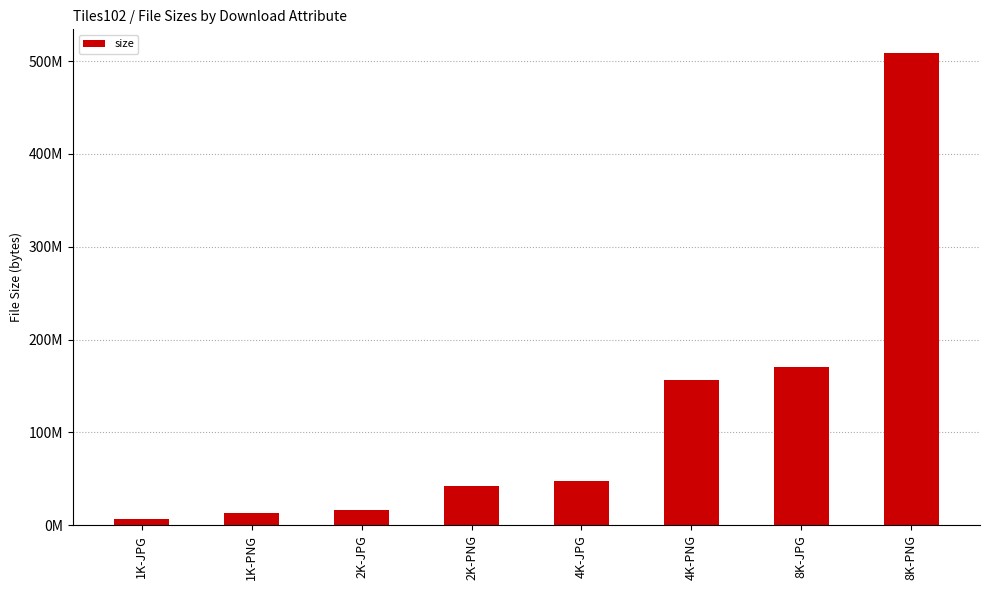

What position from the left is 8K-PNG?

8